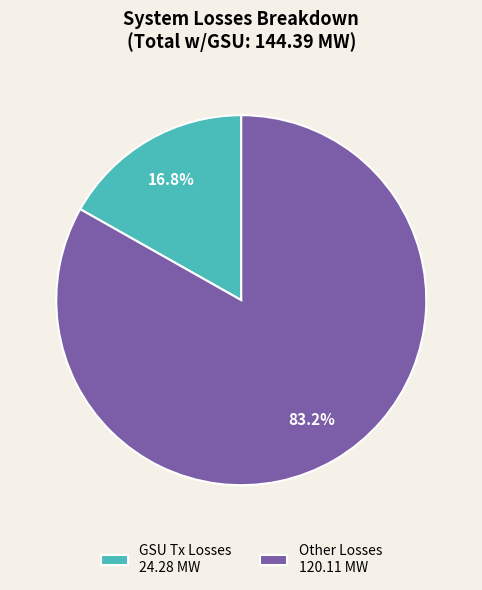

Is there any slice that represents more than half of the pie?

Yes